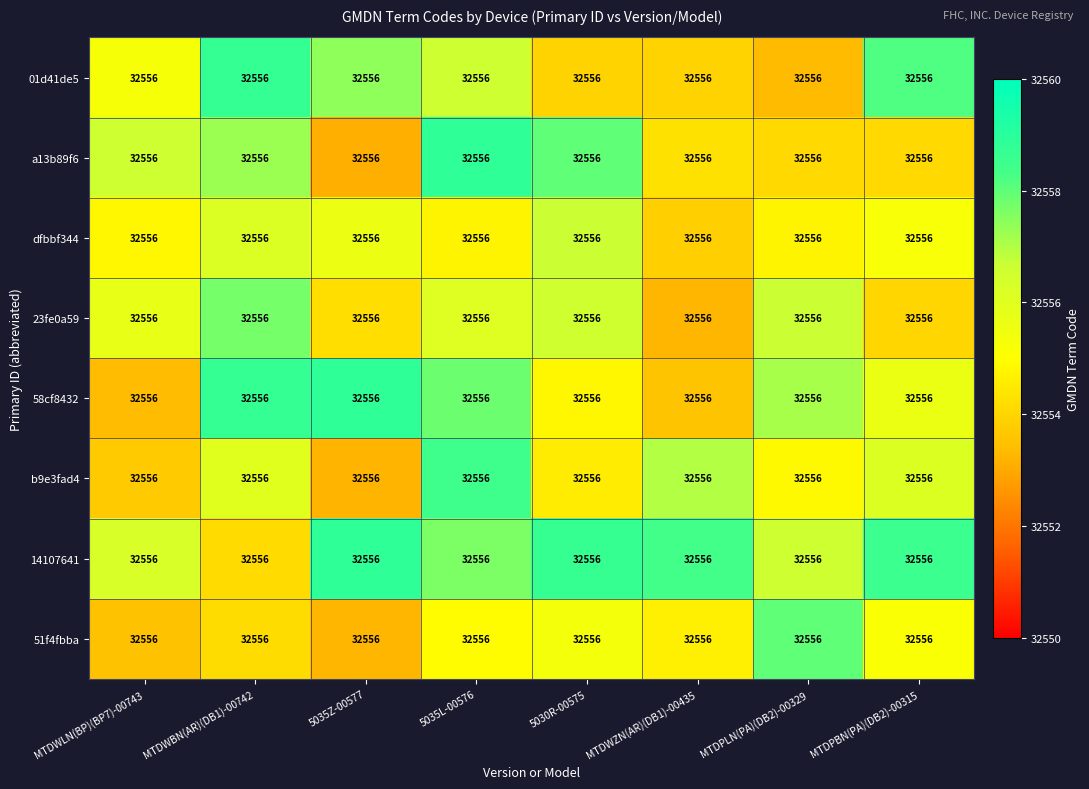

Reading left to right, transcribe all the data shown in this chart.

01d41de5: MTDWLN(BP)(BP7)-00743=32556.0	MTDWBN(AR)(DB1)-00742=32556.0	5035Z-00577=32556.0	5035L-00576=32556.0	5030R-00575=32556.0	MTDWZN(AR)(DB1)-00435=32556.0	MTDPLN(PA)(DB2)-00329=32556.0	MTDPBN(PA)(DB2)-00315=32556.0
a13b89f6: MTDWLN(BP)(BP7)-00743=32556.0	MTDWBN(AR)(DB1)-00742=32556.0	5035Z-00577=32556.0	5035L-00576=32556.0	5030R-00575=32556.0	MTDWZN(AR)(DB1)-00435=32556.0	MTDPLN(PA)(DB2)-00329=32556.0	MTDPBN(PA)(DB2)-00315=32556.0
dfbbf344: MTDWLN(BP)(BP7)-00743=32556.0	MTDWBN(AR)(DB1)-00742=32556.0	5035Z-00577=32556.0	5035L-00576=32556.0	5030R-00575=32556.0	MTDWZN(AR)(DB1)-00435=32556.0	MTDPLN(PA)(DB2)-00329=32556.0	MTDPBN(PA)(DB2)-00315=32556.0
23fe0a59: MTDWLN(BP)(BP7)-00743=32556.0	MTDWBN(AR)(DB1)-00742=32556.0	5035Z-00577=32556.0	5035L-00576=32556.0	5030R-00575=32556.0	MTDWZN(AR)(DB1)-00435=32556.0	MTDPLN(PA)(DB2)-00329=32556.0	MTDPBN(PA)(DB2)-00315=32556.0
58cf8432: MTDWLN(BP)(BP7)-00743=32556.0	MTDWBN(AR)(DB1)-00742=32556.0	5035Z-00577=32556.0	5035L-00576=32556.0	5030R-00575=32556.0	MTDWZN(AR)(DB1)-00435=32556.0	MTDPLN(PA)(DB2)-00329=32556.0	MTDPBN(PA)(DB2)-00315=32556.0
b9e3fad4: MTDWLN(BP)(BP7)-00743=32556.0	MTDWBN(AR)(DB1)-00742=32556.0	5035Z-00577=32556.0	5035L-00576=32556.0	5030R-00575=32556.0	MTDWZN(AR)(DB1)-00435=32556.0	MTDPLN(PA)(DB2)-00329=32556.0	MTDPBN(PA)(DB2)-00315=32556.0
14107641: MTDWLN(BP)(BP7)-00743=32556.0	MTDWBN(AR)(DB1)-00742=32556.0	5035Z-00577=32556.0	5035L-00576=32556.0	5030R-00575=32556.0	MTDWZN(AR)(DB1)-00435=32556.0	MTDPLN(PA)(DB2)-00329=32556.0	MTDPBN(PA)(DB2)-00315=32556.0
51f4fbba: MTDWLN(BP)(BP7)-00743=32556.0	MTDWBN(AR)(DB1)-00742=32556.0	5035Z-00577=32556.0	5035L-00576=32556.0	5030R-00575=32556.0	MTDWZN(AR)(DB1)-00435=32556.0	MTDPLN(PA)(DB2)-00329=32556.0	MTDPBN(PA)(DB2)-00315=32556.0